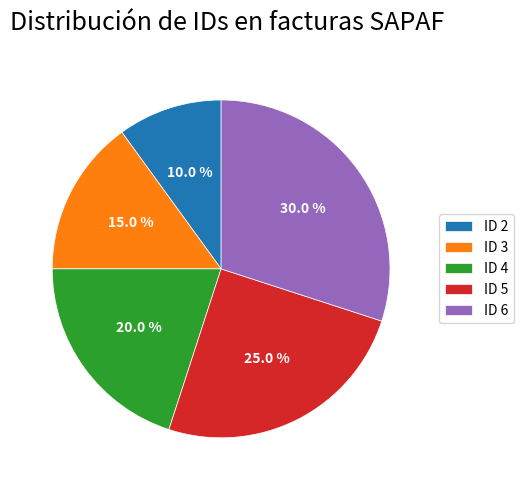

Does ID 2 represent more than half of the total?

No